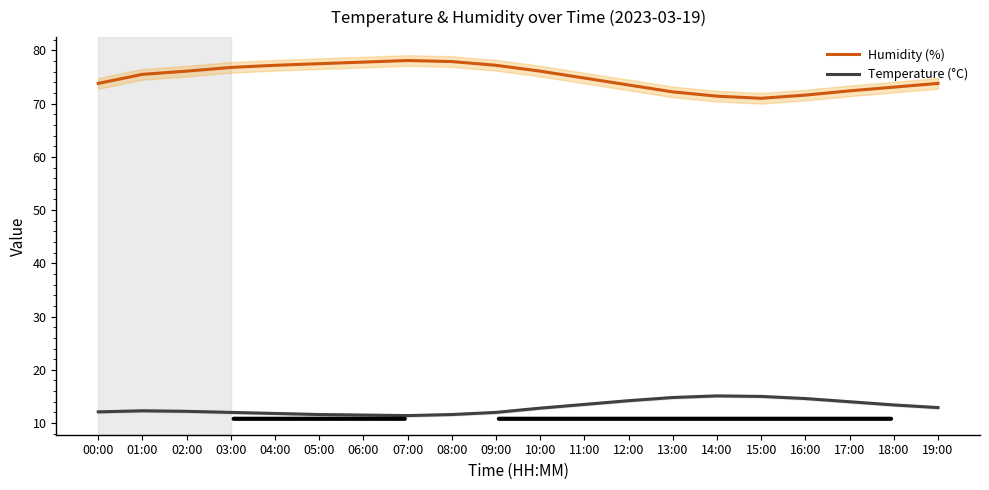

The value of Humidity (%) at 09:00 is 105.7. True or false?

False